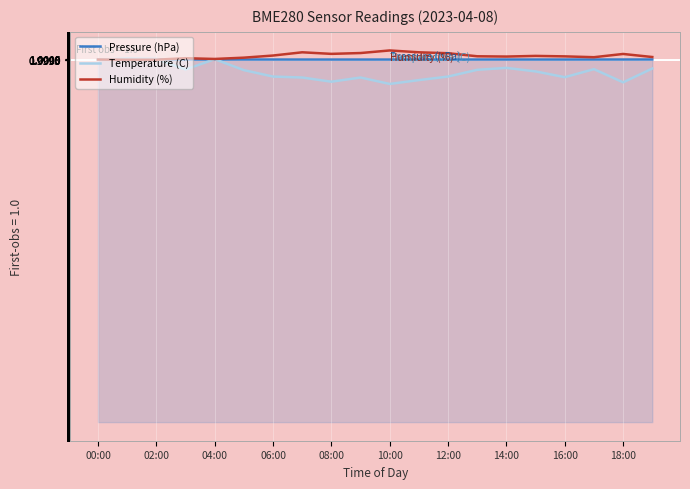

Rank the series by their average value, from highest to lowest.

Humidity (%), Pressure (hPa), Temperature (C)